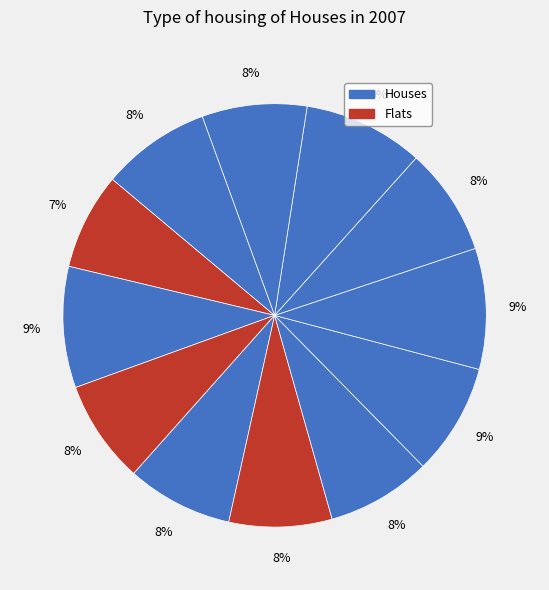

Count the number of slices in the pie.

12